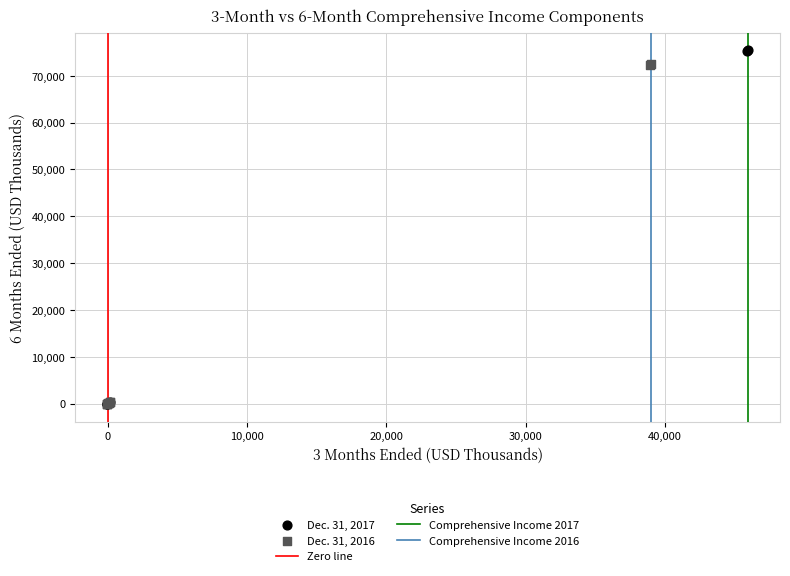

Which series has the widest spread of Y values?

Dec. 31, 2017